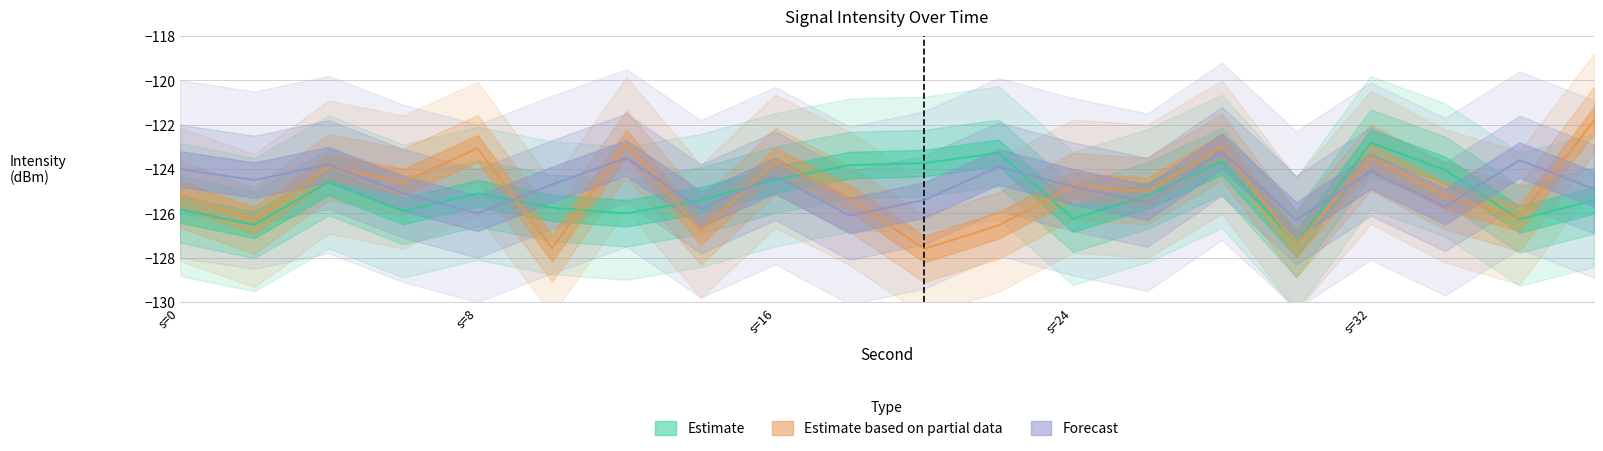

Reading left to right, list all the values displayed in this chart.

Estimate: -125.8	-126.5	-124.6	-125.9	-125.1	-125.7	-126.0	-125.4	-124.5	-123.8	-123.7	-123.3	-126.2	-125.2	-123.7	-127.4	-122.8	-124.0	-126.3	-125.4
Estimate based on partial data: -125.1	-126.3	-123.9	-124.6	-123.1	-127.6	-122.9	-126.8	-123.6	-125.3	-127.6	-126.5	-124.8	-125.0	-123.0	-127.4	-123.5	-125.2	-126.2	-121.8
Forecast: -124.0	-124.5	-123.8	-125.1	-126.0	-124.7	-123.5	-125.8	-124.3	-126.1	-125.4	-123.9	-124.8	-125.5	-123.2	-126.3	-124.1	-125.7	-123.6	-124.9